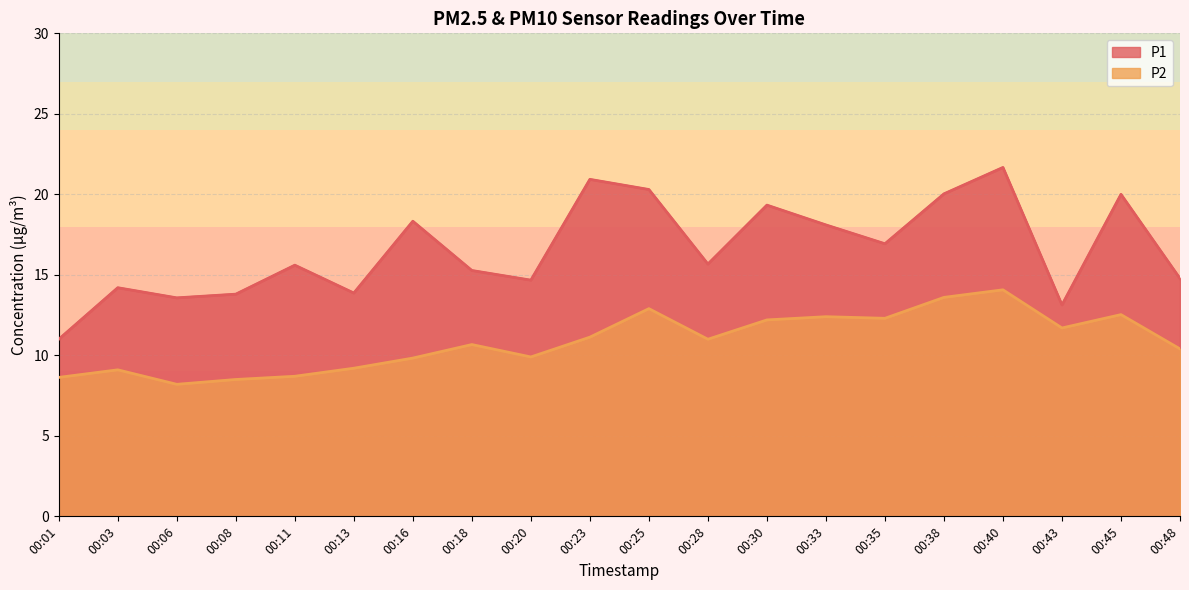

Reading left to right, extract all data points from this chart.

P1: 00:01=11.0	00:03=14.2	00:06=13.6	00:08=13.8	00:11=15.6	00:13=13.9	00:16=18.3	00:18=15.3	00:20=14.7	00:23=20.9	00:25=20.3	00:28=15.7	00:30=19.3	00:33=18.1	00:35=16.9	00:38=20.0	00:40=21.7	00:43=13.1	00:45=20.0	00:48=14.8
P2: 00:01=8.6	00:03=9.1	00:06=8.2	00:08=8.5	00:11=8.7	00:13=9.2	00:16=9.8	00:18=10.7	00:20=9.9	00:23=11.1	00:25=12.9	00:28=11.0	00:30=12.2	00:33=12.4	00:35=12.3	00:38=13.6	00:40=14.1	00:43=11.7	00:45=12.5	00:48=10.4